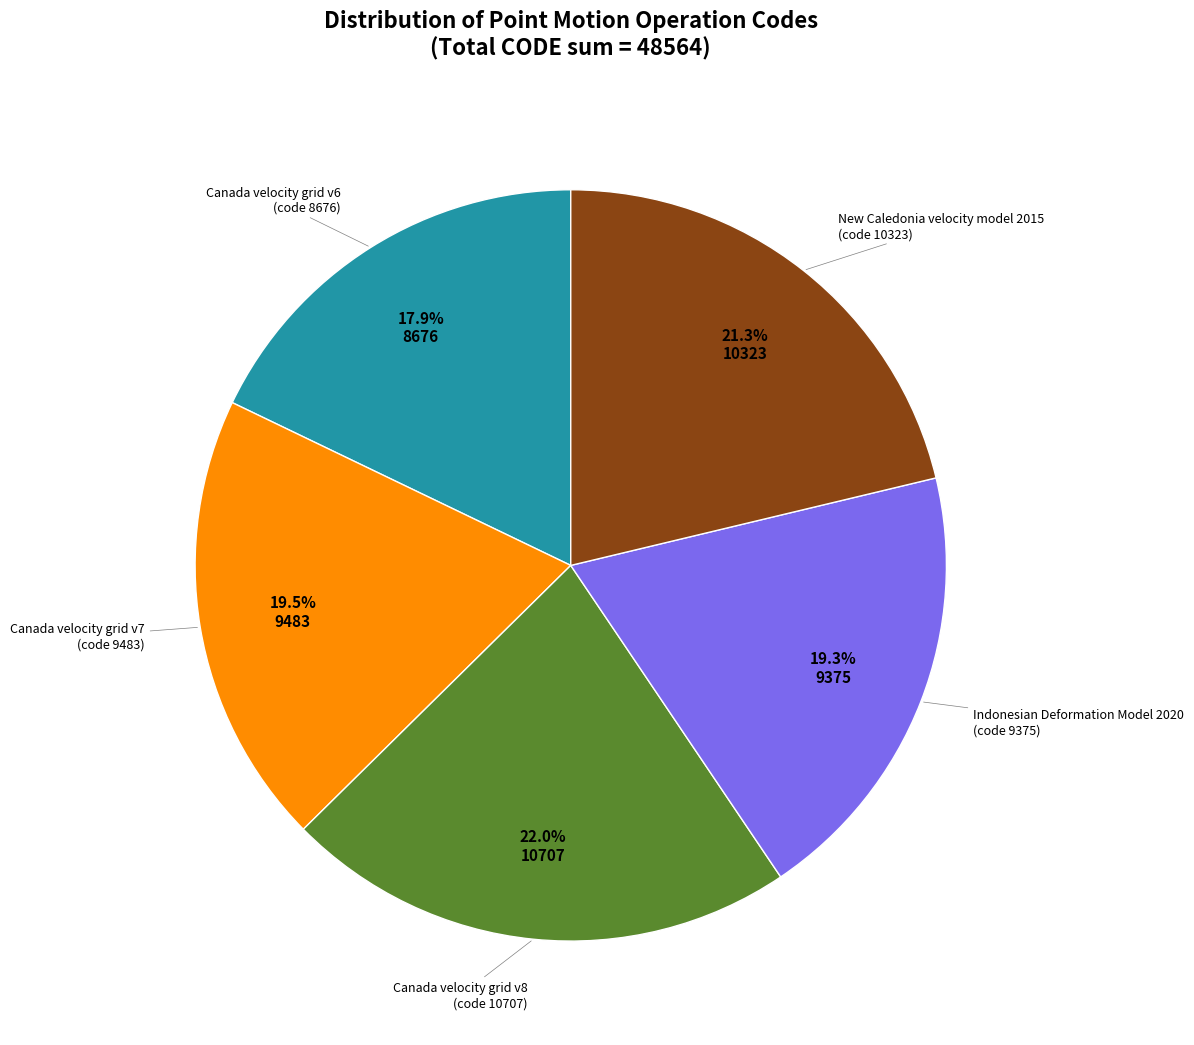

Is there any slice that represents more than half of the pie?

No